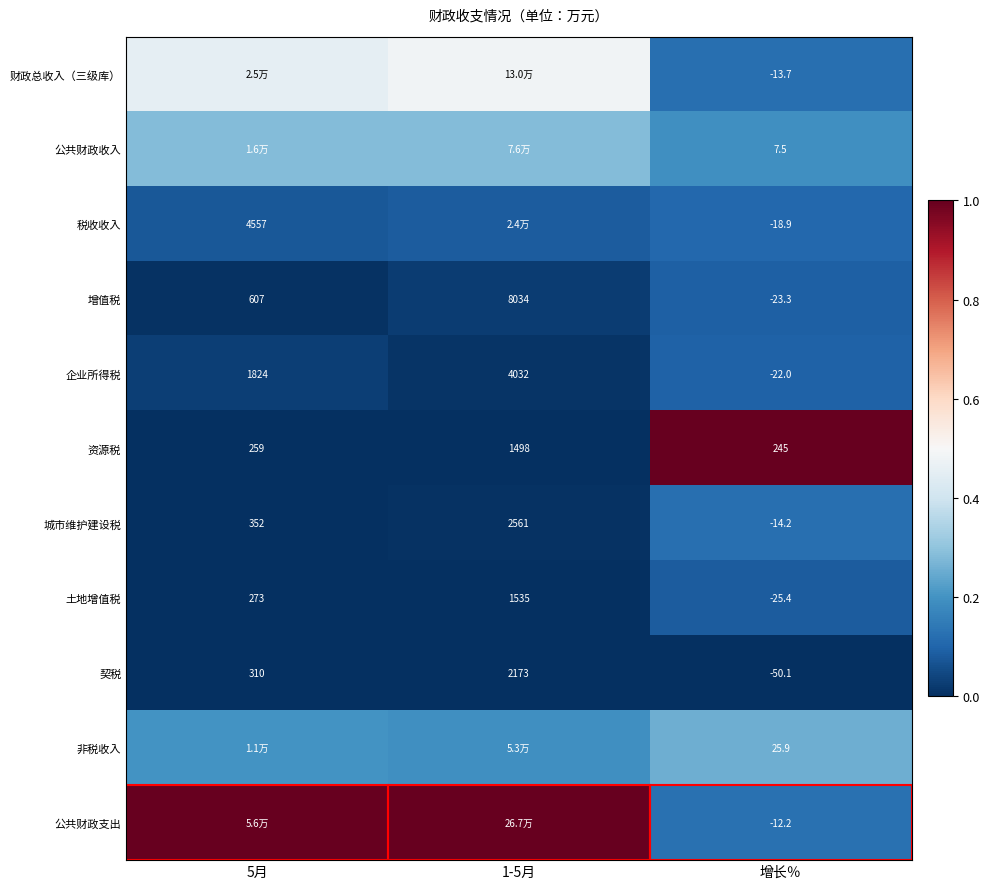

How many distinct data groups are displayed?

11